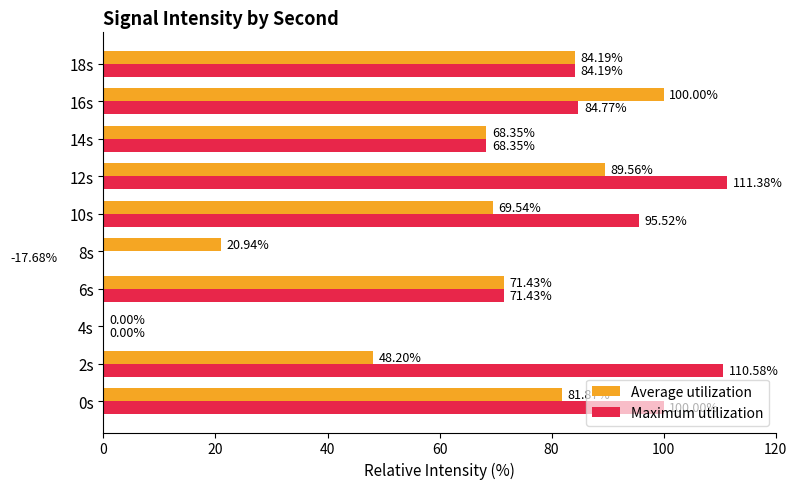

Does the chart contain stacked bars?

No